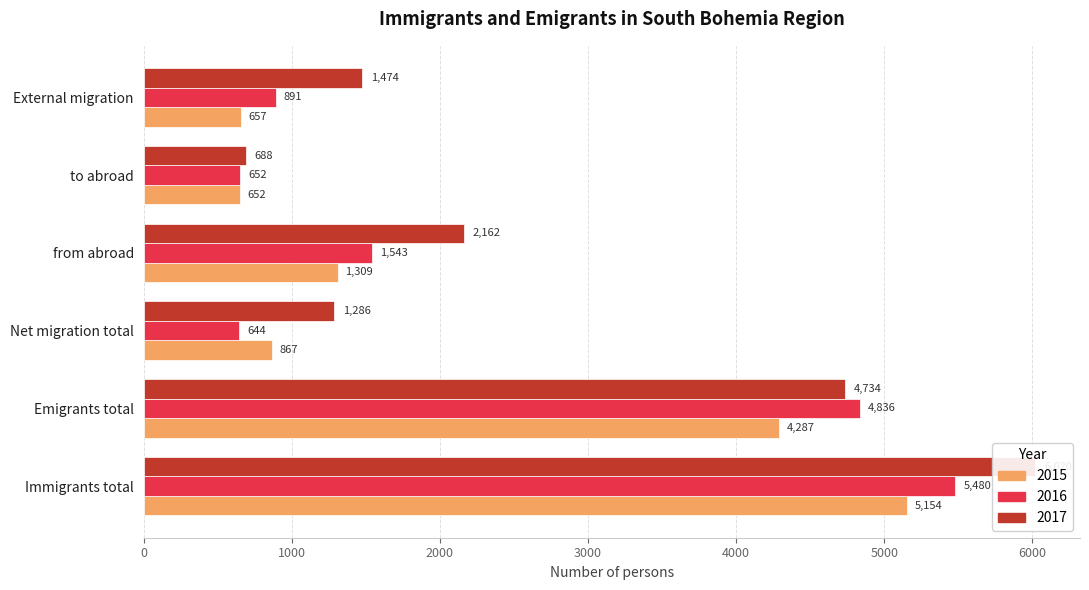

What is the label of the 1st bar from the right?

External migration